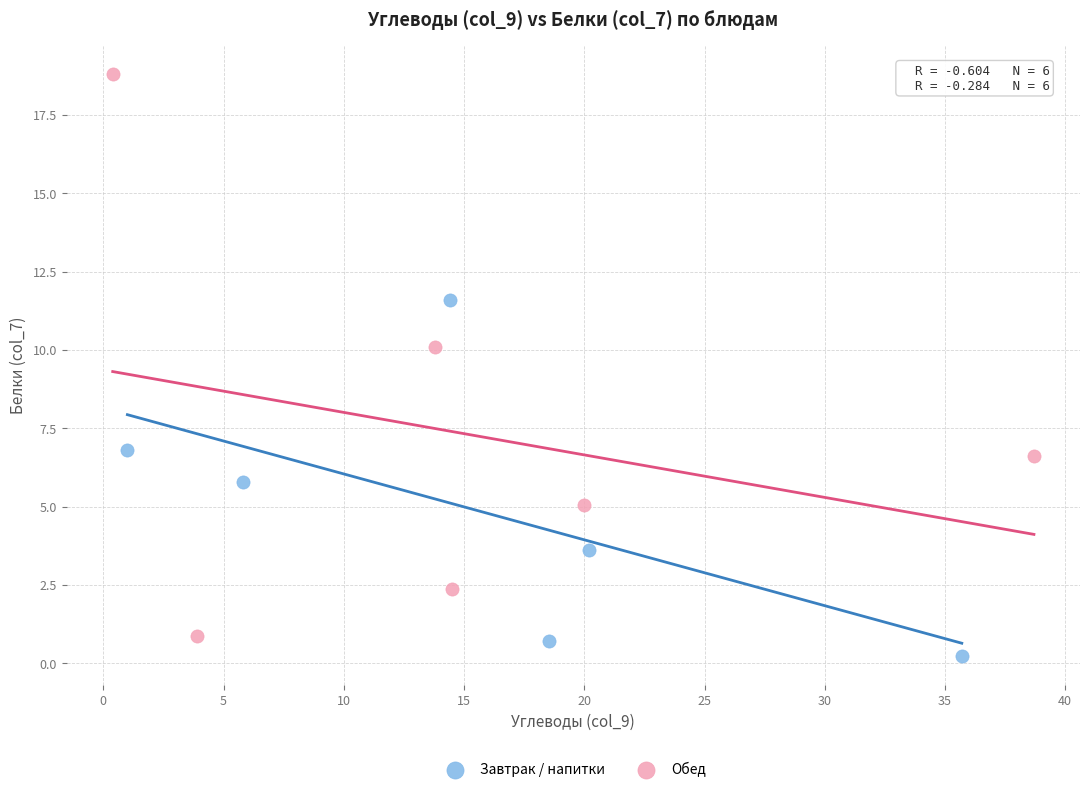

What are all the series names shown in the legend?

Завтрак / напитки, Обед